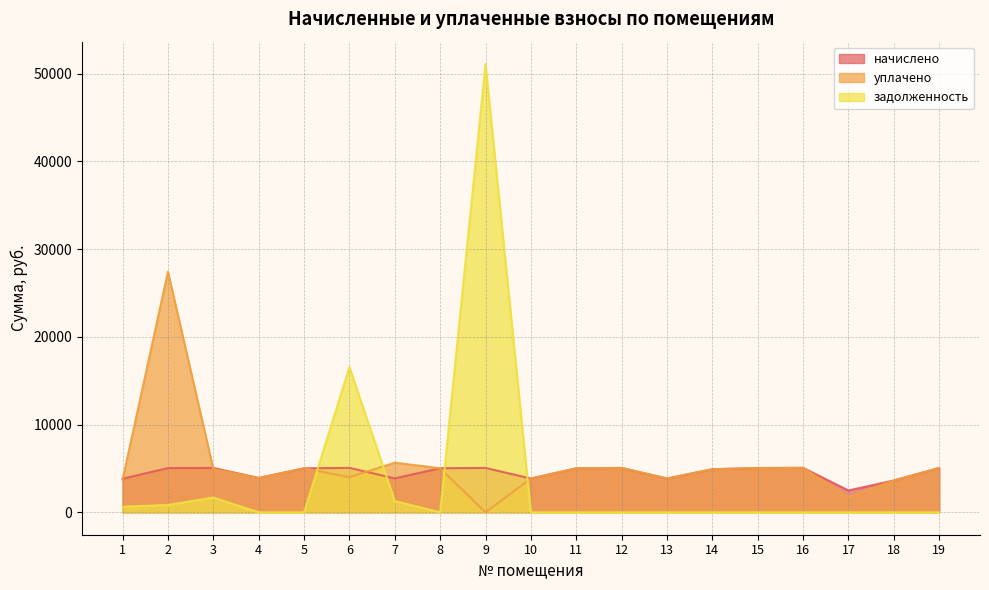

How many times do начислено and задолженность cross each other?

4